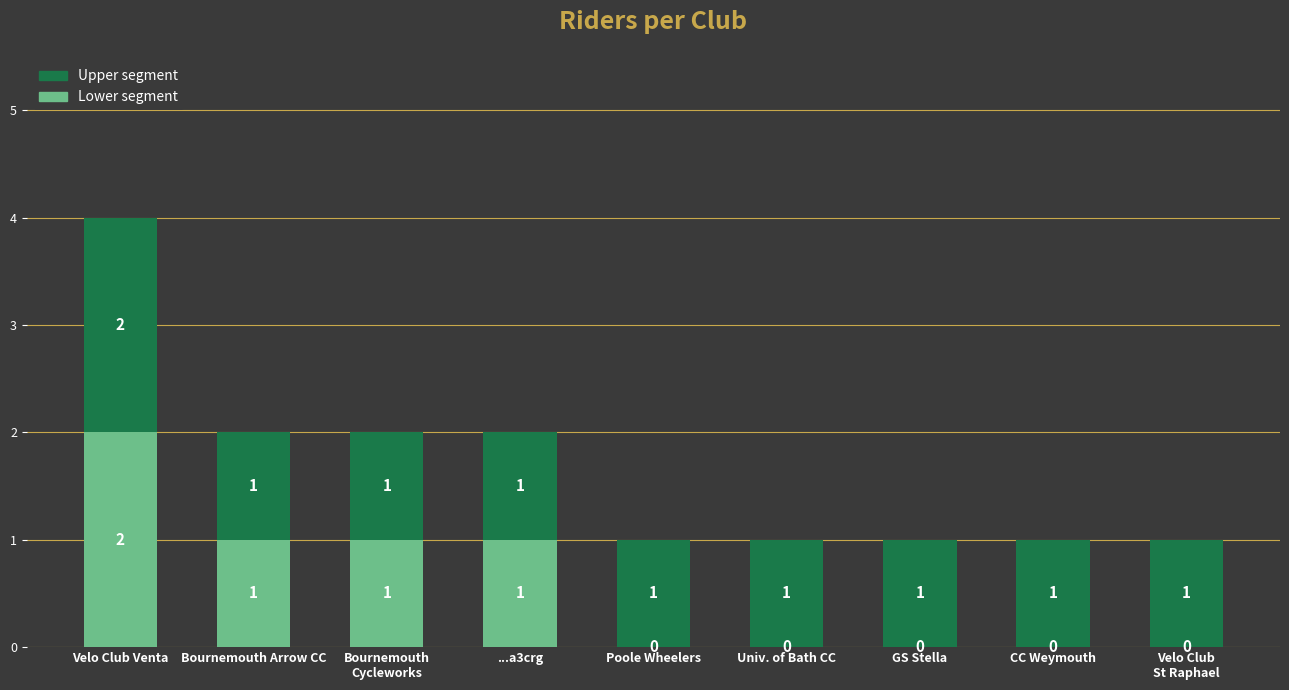

The Lower segment series shows 0 at ...a3crg. True or false?

False